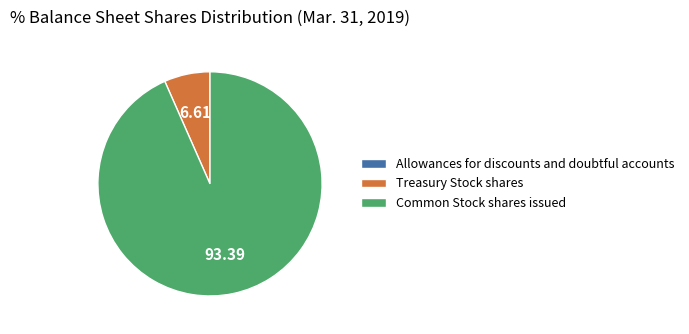

Is there any slice that represents more than half of the pie?

Yes